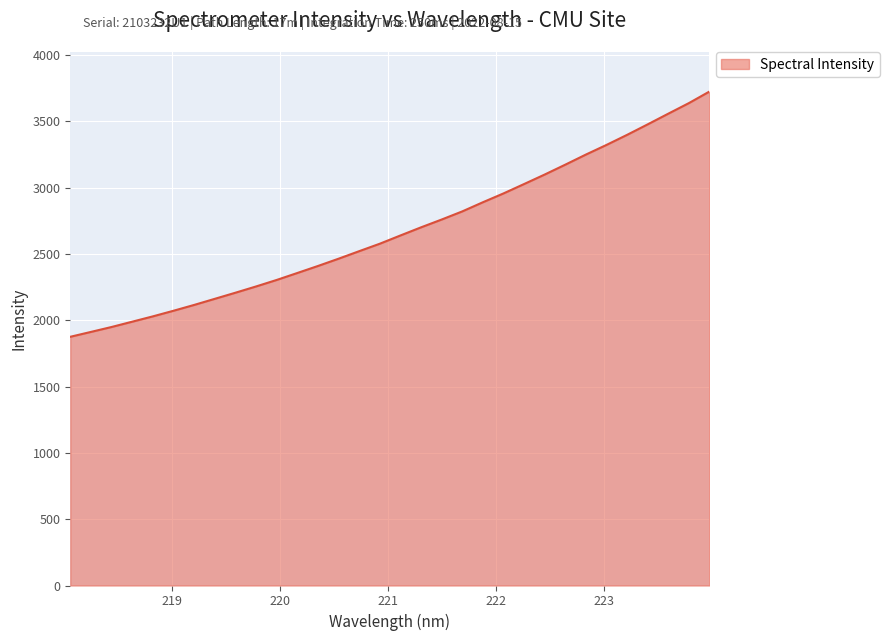

What is the smallest value displayed?

1875.8